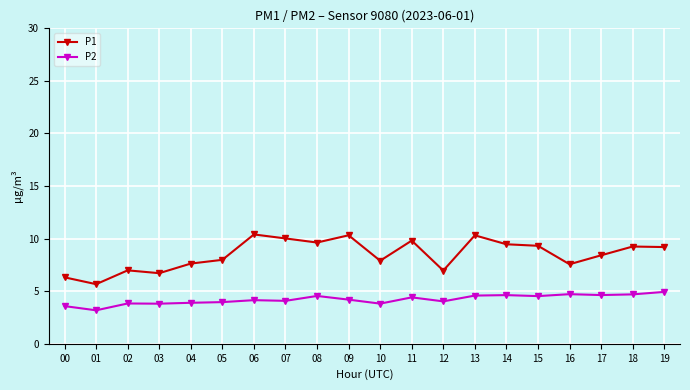

True or false: P2 and P1 intersect in this chart.

False